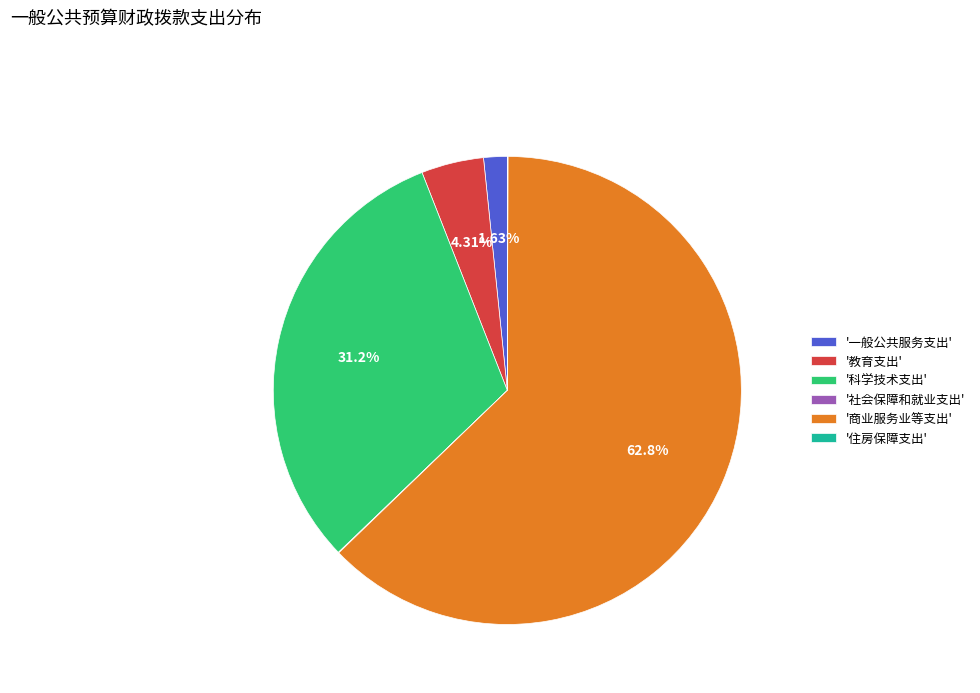

Does '商业服务业等支出' represent more than half of the total?

Yes